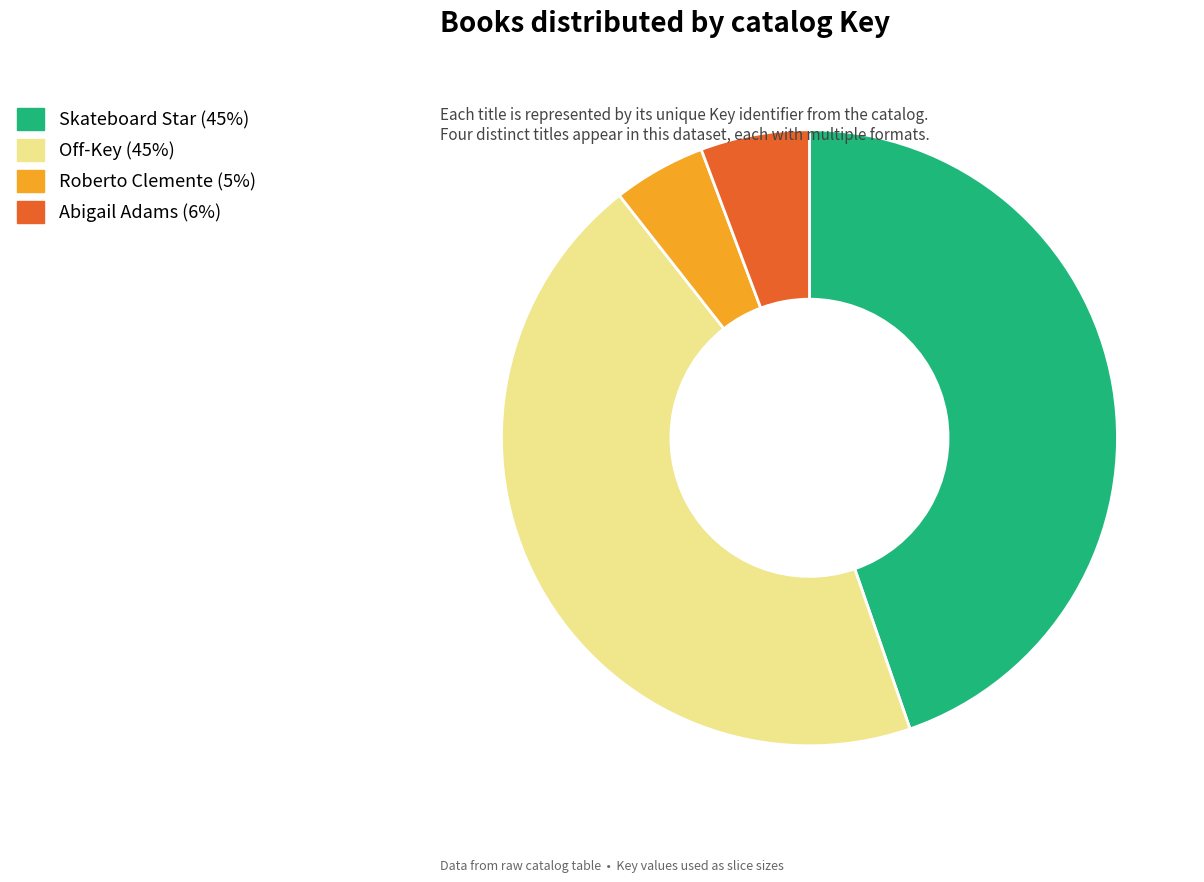

What is the smallest slice in the pie chart?

Roberto Clemente